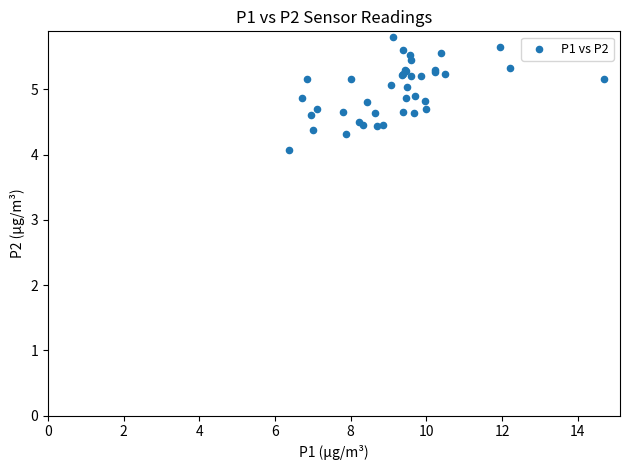

What Y value in the scatter plot is closest to 4?

4.1